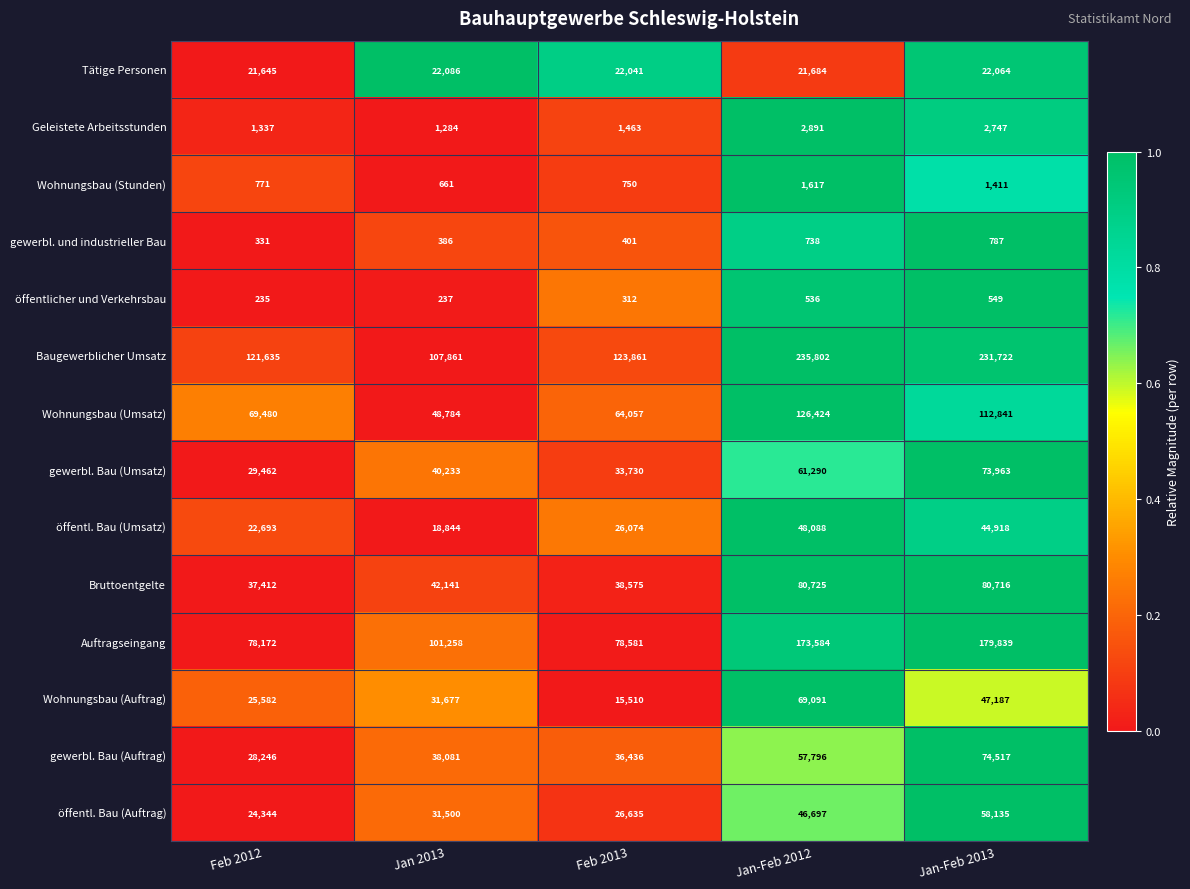

At which label is Baugewerblicher Umsatz closest to 171831?

Feb 2013